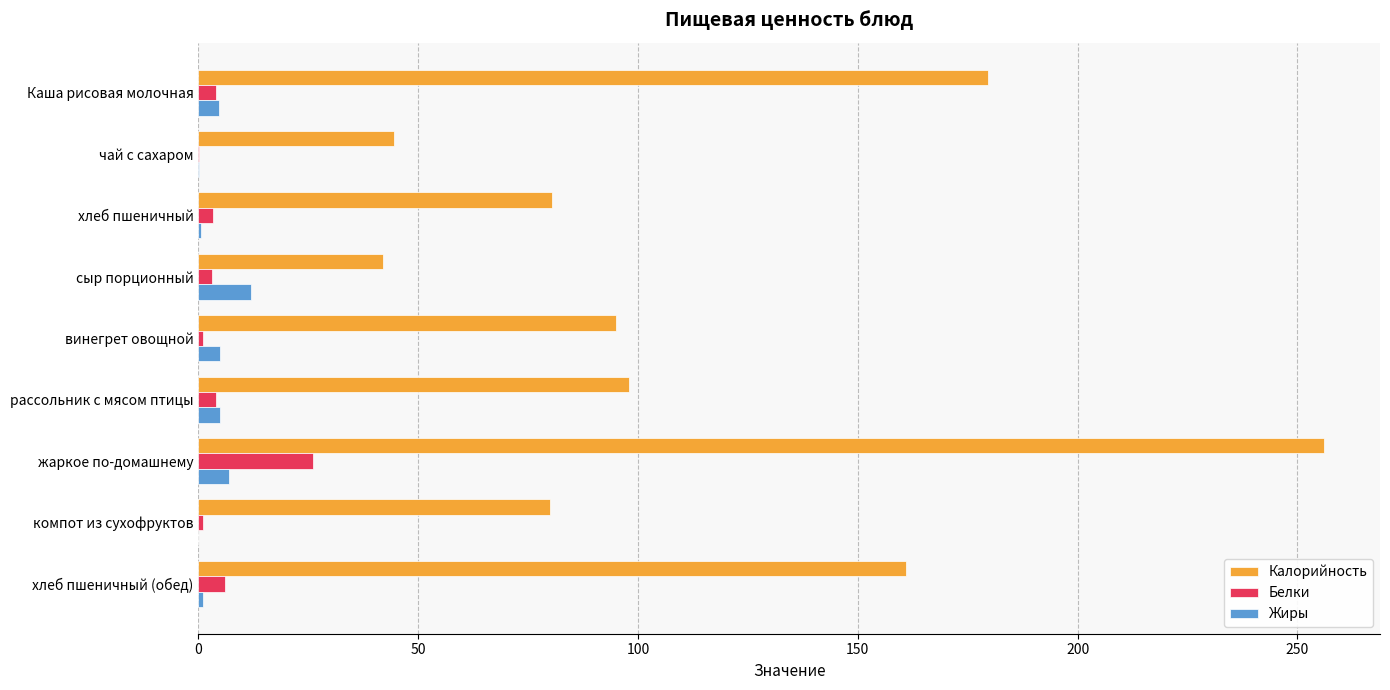

Which category has the highest value across all series?

жаркое по-домашнему